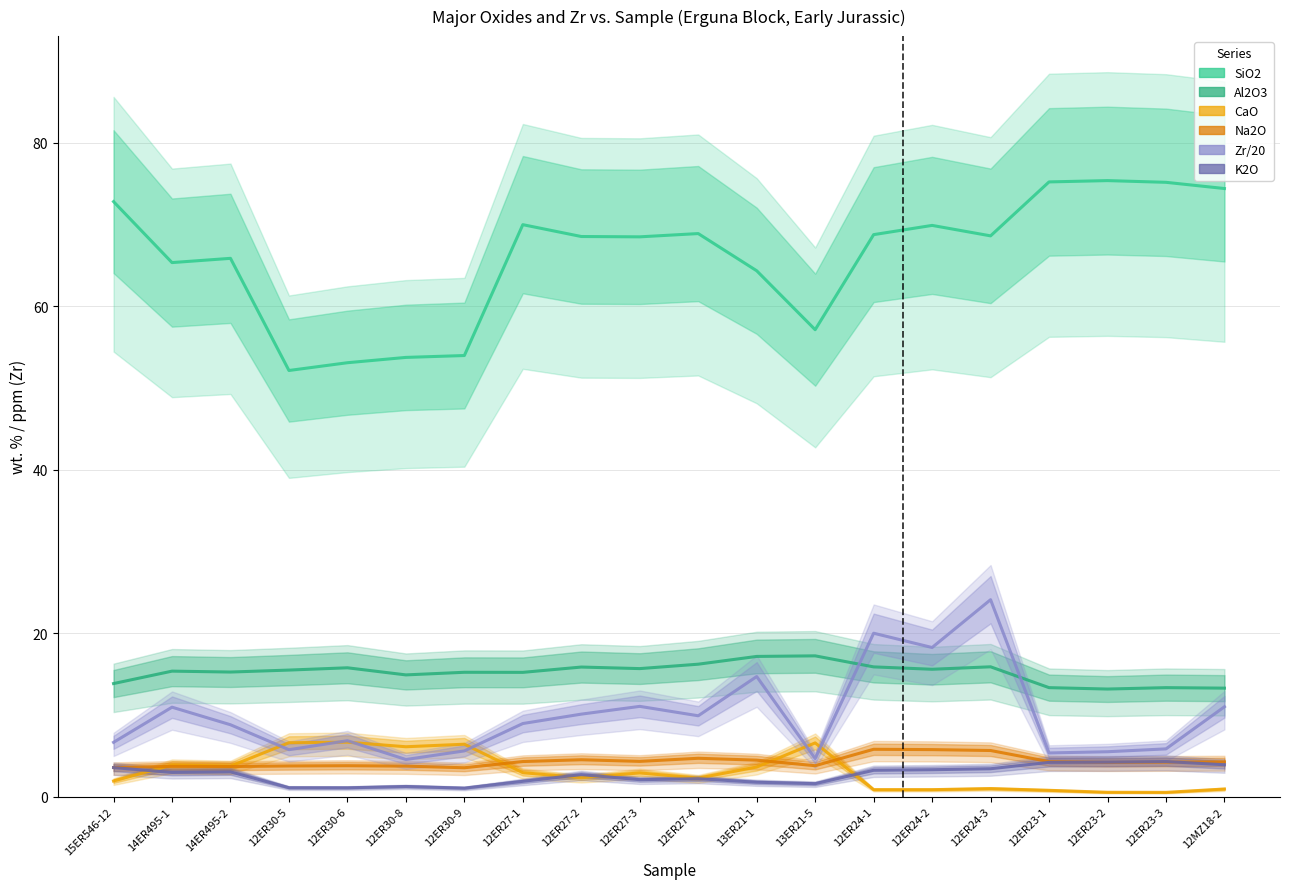

List the labels in order of K2O value, largest first.

12ER23-3, 12ER23-2, 12ER23-1, 12MZ18-2, 15ER546-12, 12ER24-3, 12ER24-2, 12ER24-1, 14ER495-2, 14ER495-1, 12ER27-2, 12ER27-4, 12ER27-3, 12ER27-1, 13ER21-1, 13ER21-5, 12ER30-8, 12ER30-5, 12ER30-6, 12ER30-9